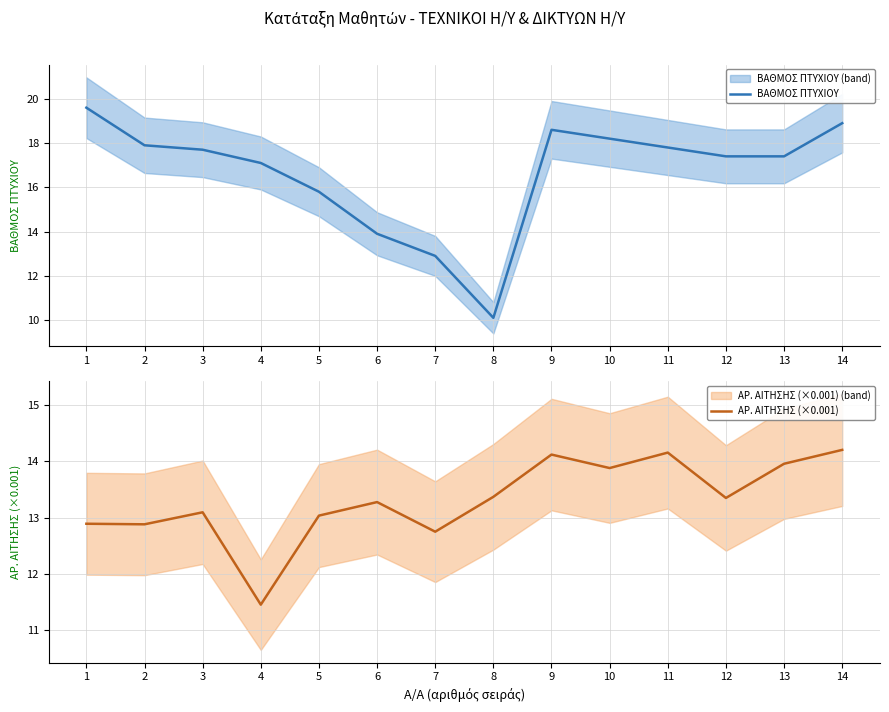

Reading left to right, what are all the values shown in this chart?

ΒΑΘΜΟΣ ΠΤΥΧΙΟΥ: 1=19.6	2=17.9	3=17.7	4=17.1	5=15.8	6=13.9	7=12.9	8=10.1	9=18.6	10=18.2	11=17.8	12=17.4	13=17.4	14=18.9
ΑΡ. ΑΙΤΗΣΗΣ (×0.001): 1=12.9	2=12.9	3=13.1	4=11.5	5=13.0	6=13.3	7=12.8	8=13.4	9=14.1	10=13.9	11=14.2	12=13.3	13=14.0	14=14.2